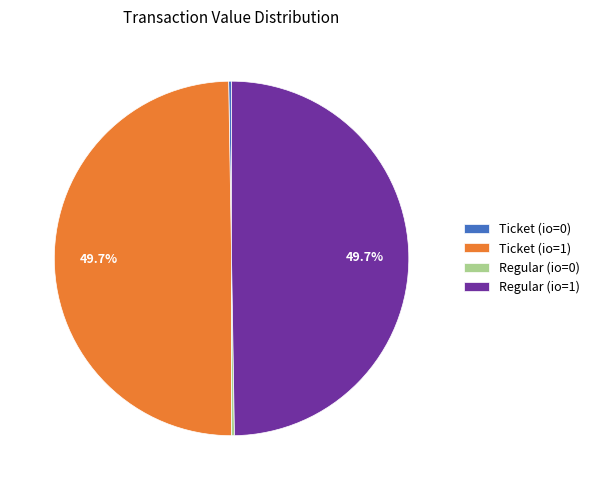

What portion of the pie excludes Ticket (io=1)?

50.3%